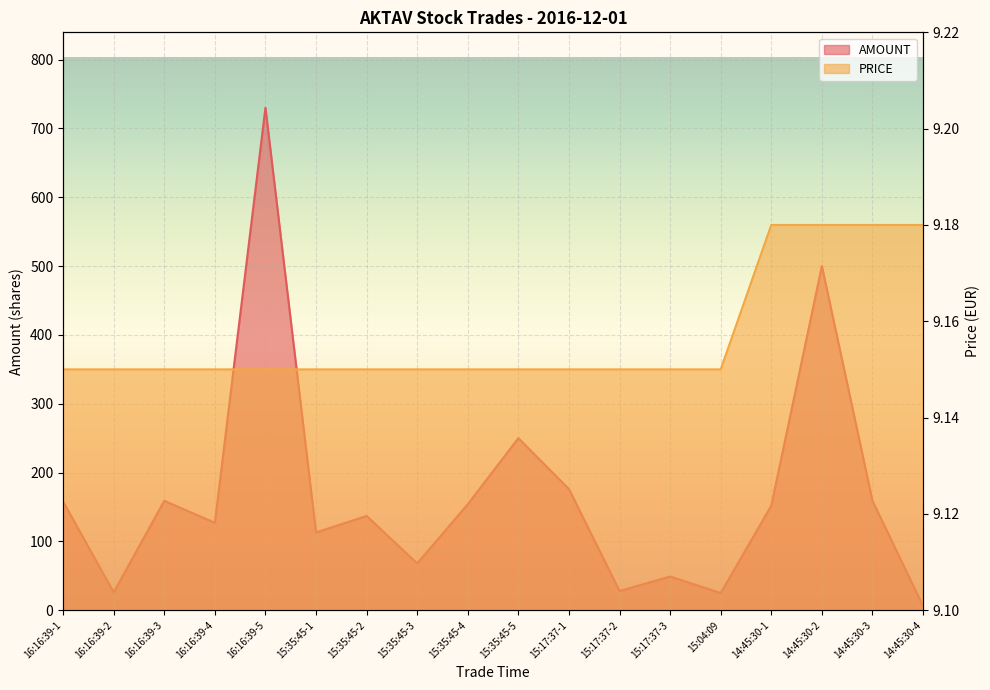

Reading left to right, list all the values displayed in this chart.

AMOUNT: 158.0	26.0	159.0	127.0	730.0	113.0	137.0	68.0	154.0	250.0	176.0	28.0	49.0	25.0	152.0	500.0	159.0	6.0
PRICE: 9.2	9.2	9.2	9.2	9.2	9.2	9.2	9.2	9.2	9.2	9.2	9.2	9.2	9.2	9.2	9.2	9.2	9.2